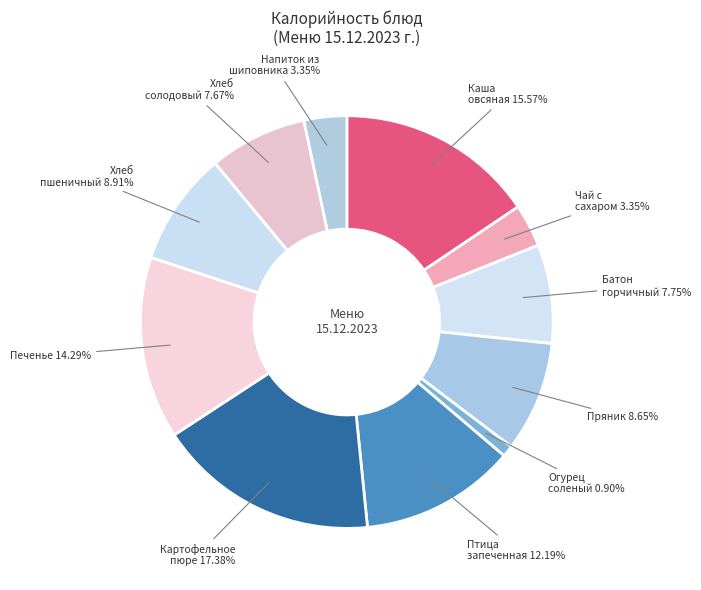

Which has a higher value, Картофельное пюре or Батон горчичный?

Картофельное пюре